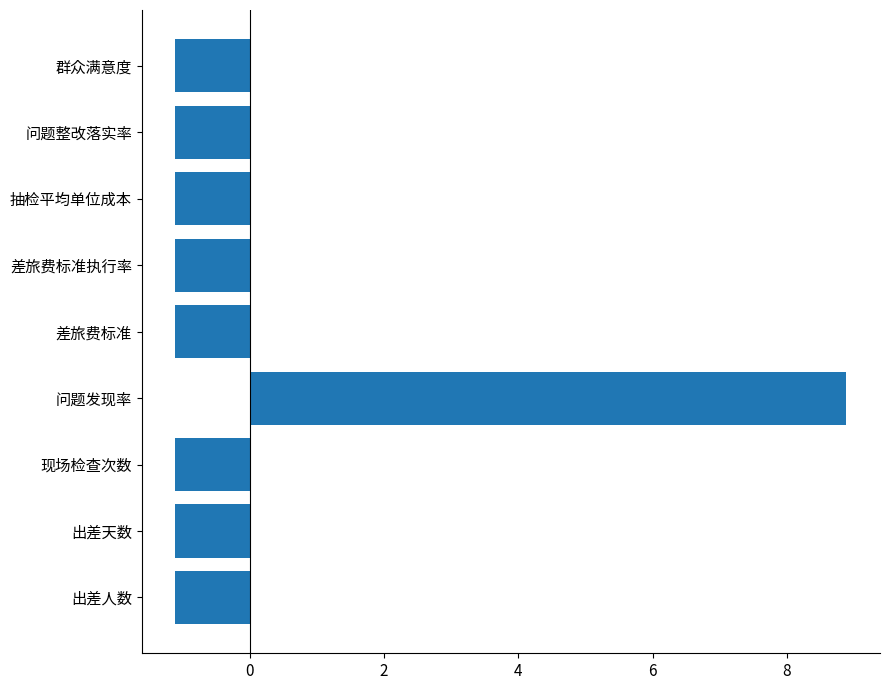

Which label corresponds to the largest value in the chart?

问题发现率